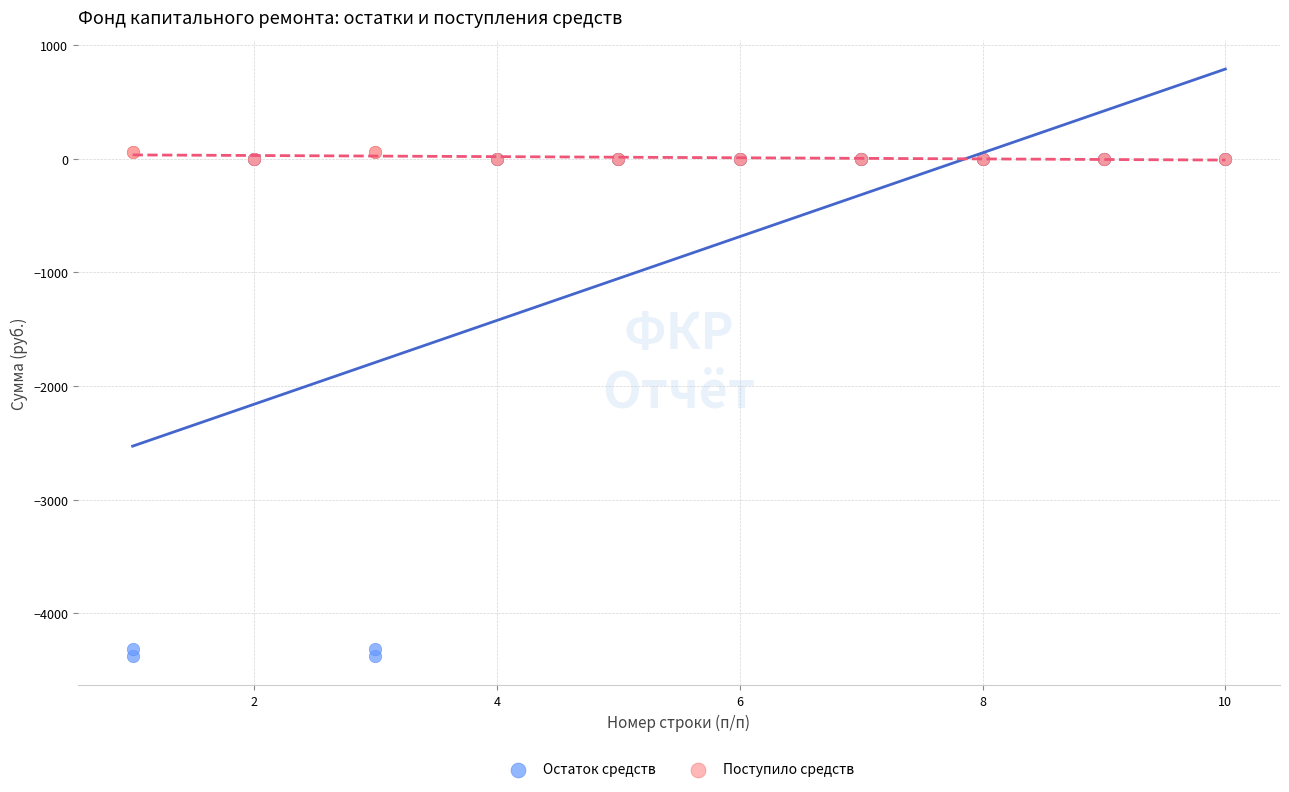

What are all the series names shown in the legend?

Остаток средств, Поступило средств